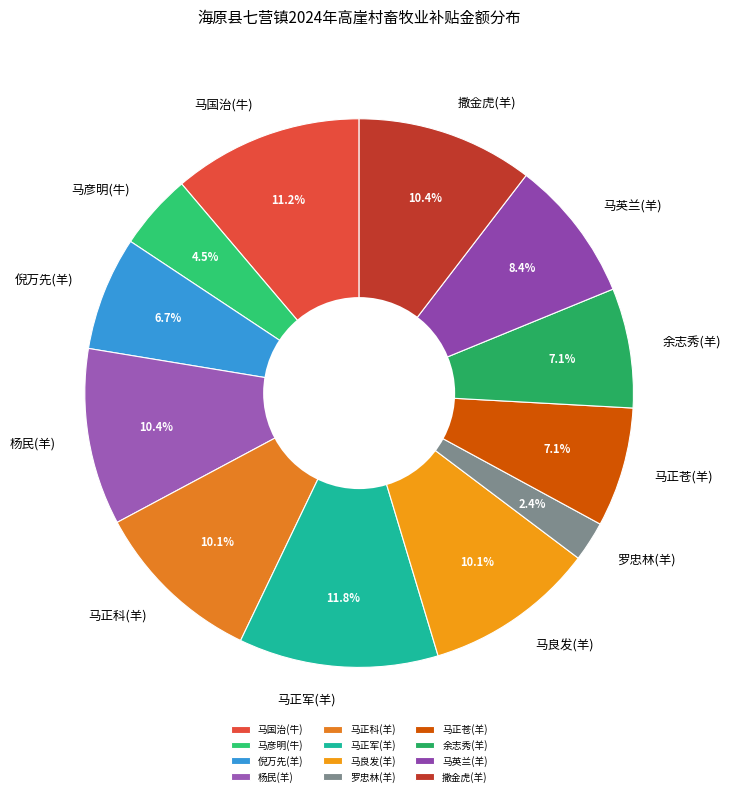

To the nearest percent, what percentage of the pie is 罗忠林(羊)?

2%